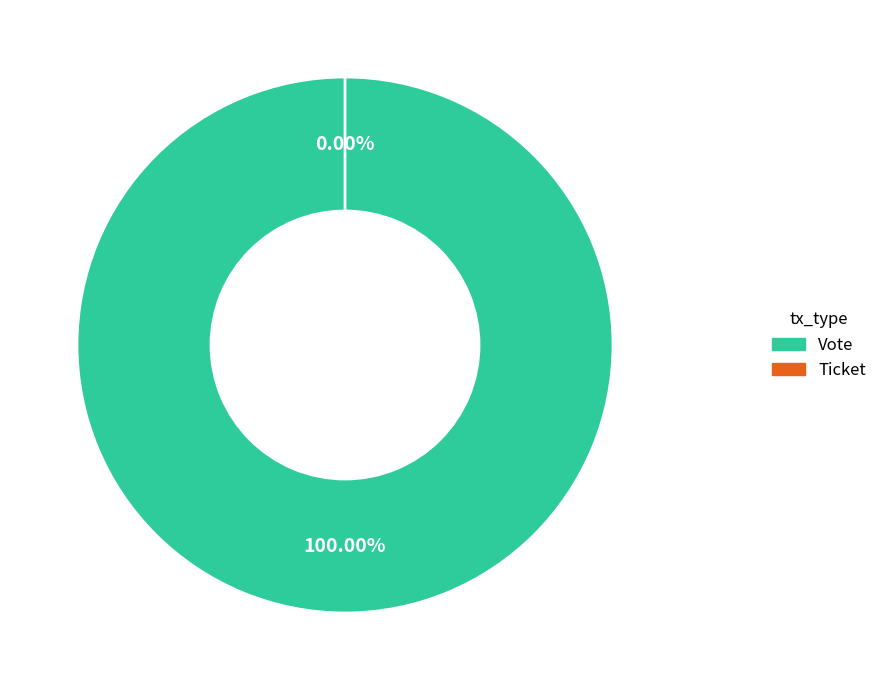

Which has a higher value, Ticket or Vote?

Vote